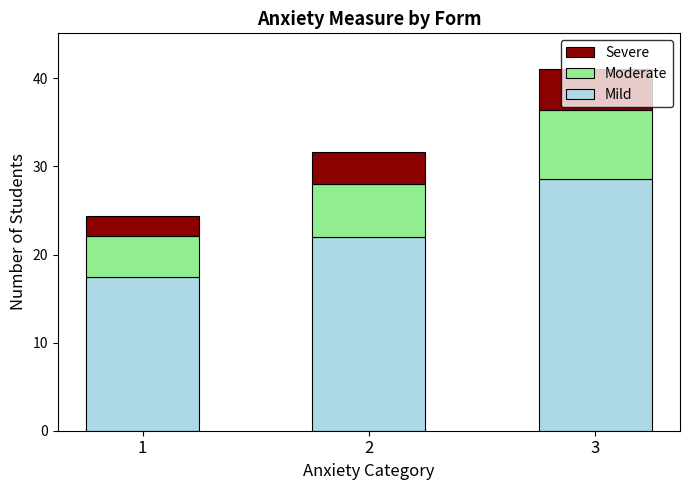

At which category is the sum across all series the highest?

3